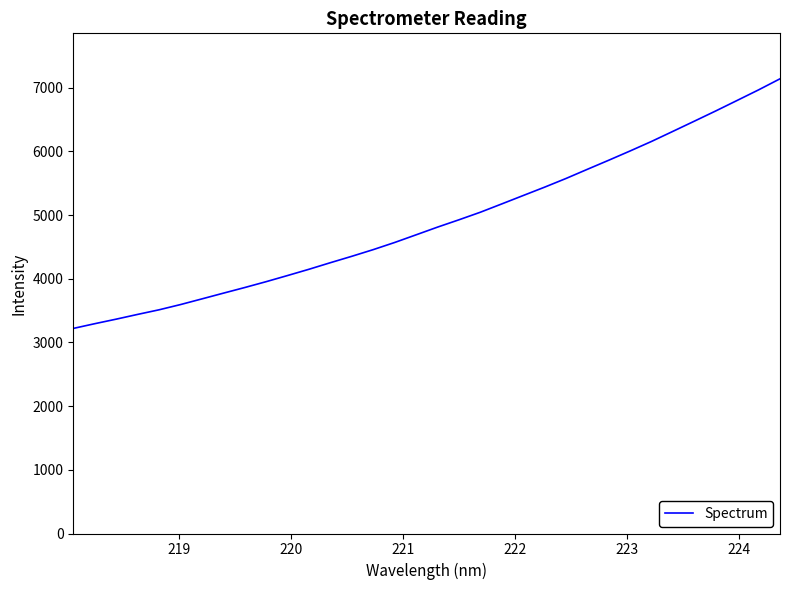

What is the smallest value displayed?

3220.2